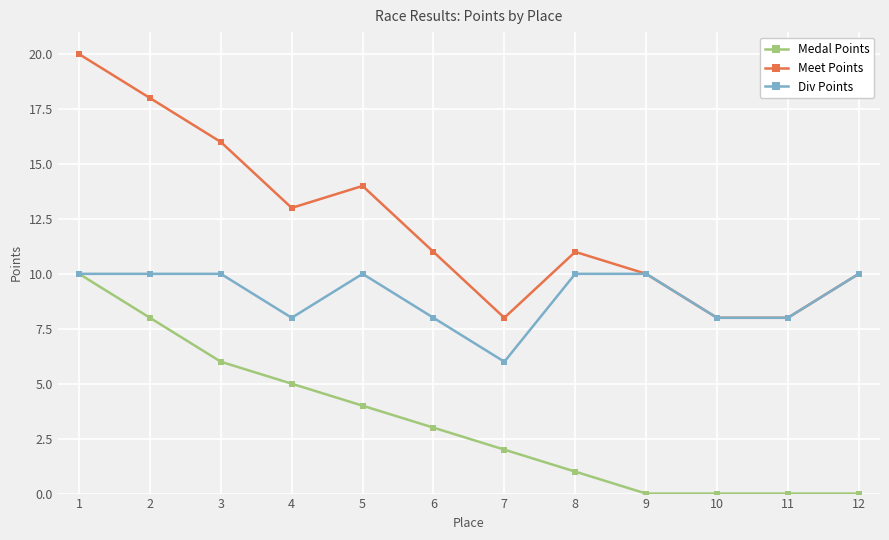

What is the sum of all Meet Points values?

147